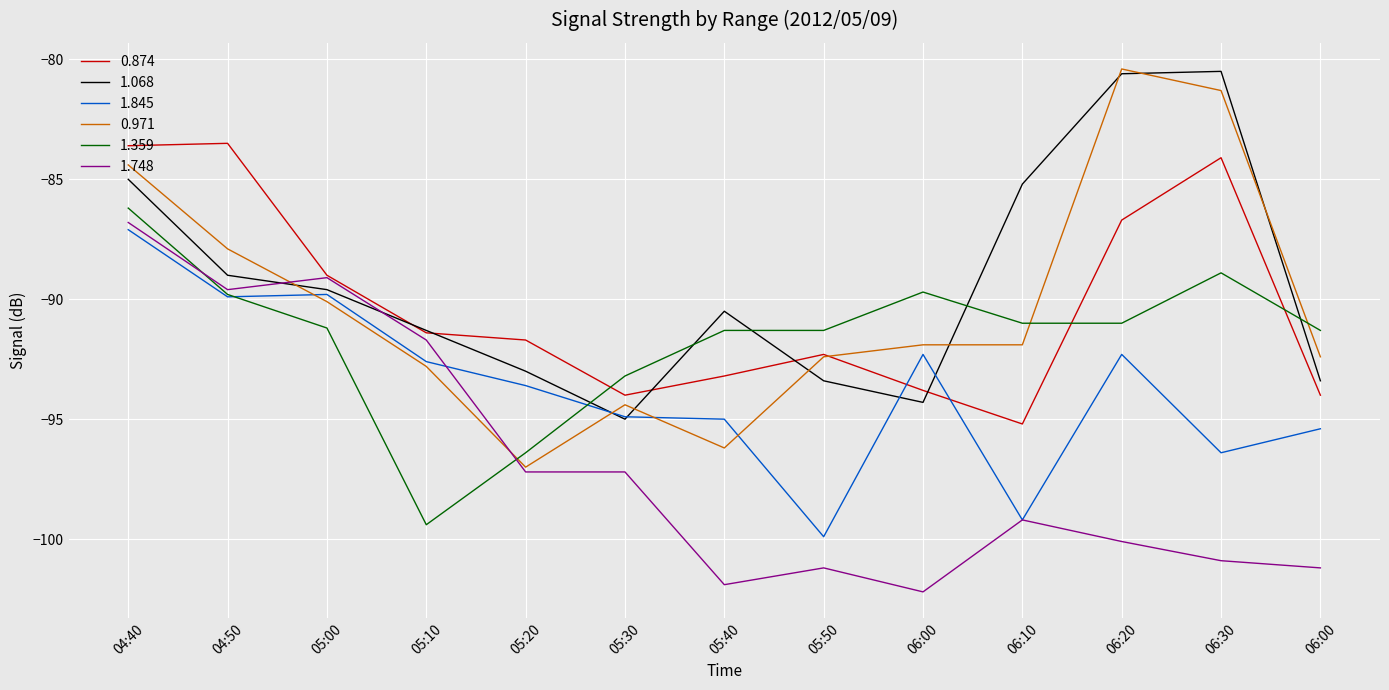

What are all the series names shown in the legend?

0.874, 1.068, 1.845, 0.971, 1.359, 1.748